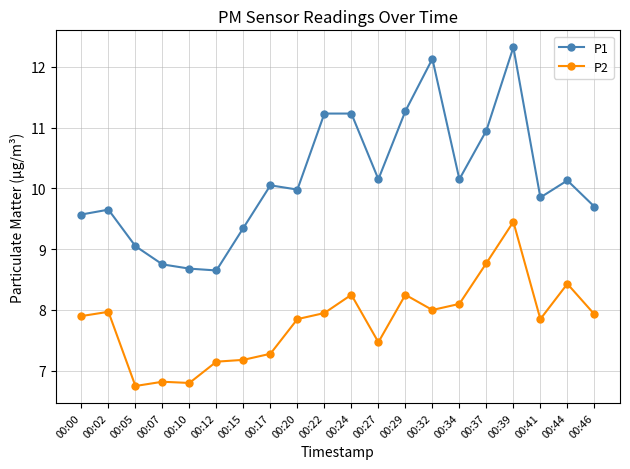

True or false: P1 and P2 cross at least once.

False